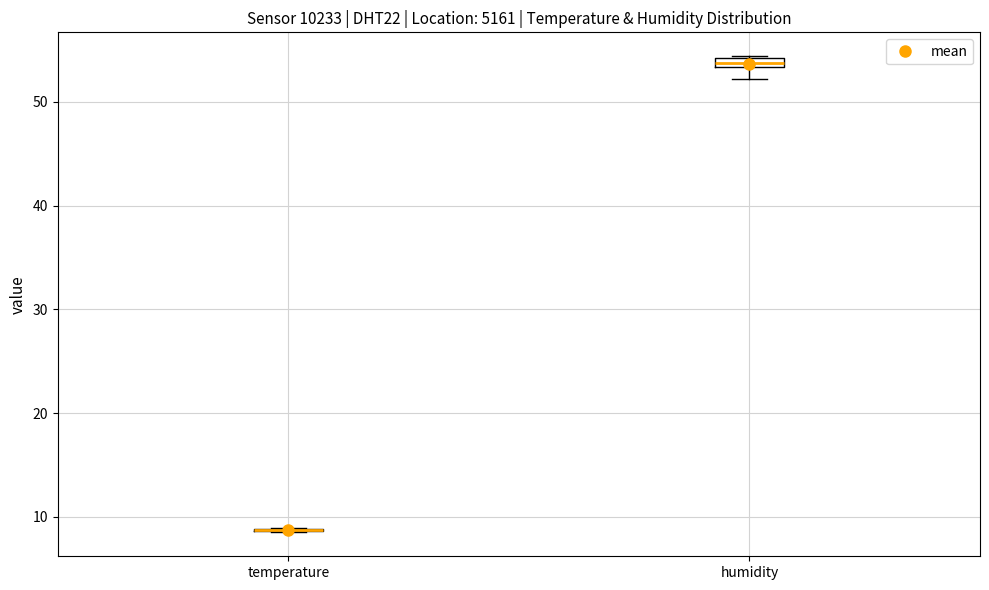

Where is the upper edge of the box for humidity on the y-axis? The values are not printed on the chart, so give them approximately, as read against the axis.

54